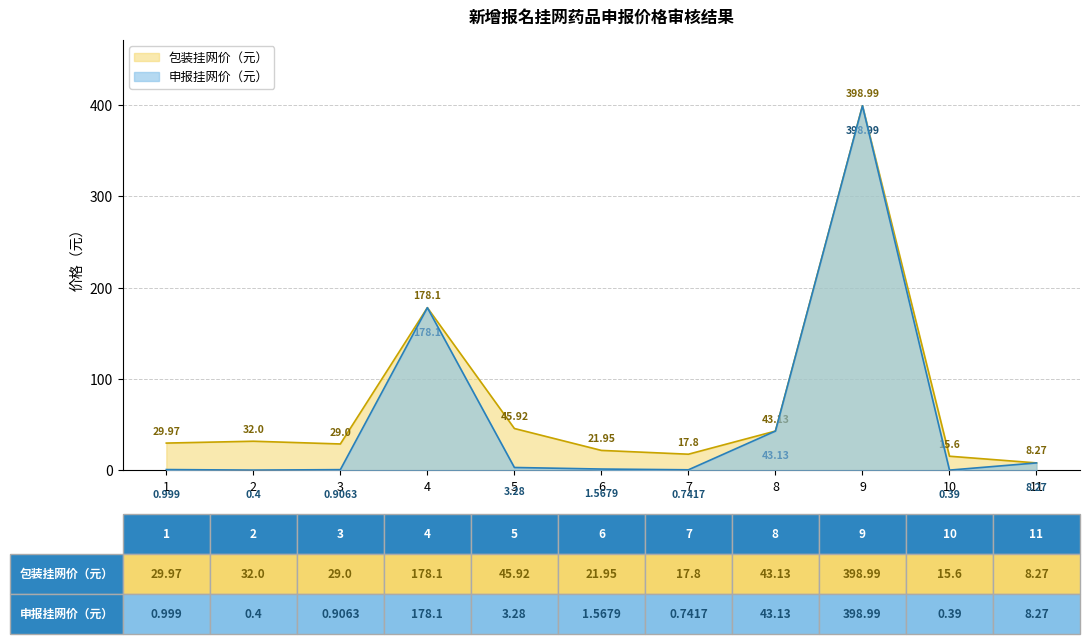

True or false: 申报挂网价（元） has more than 1 interior local peaks.

True